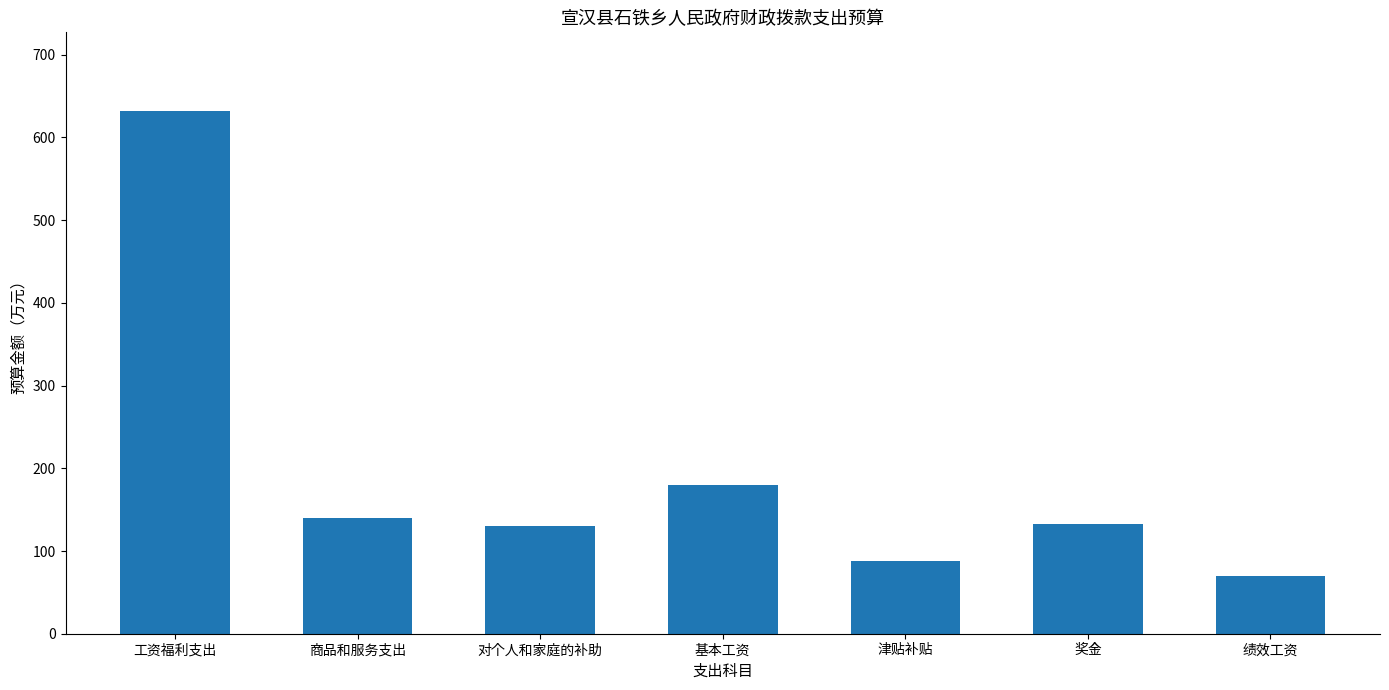

What is the average value?

196.2